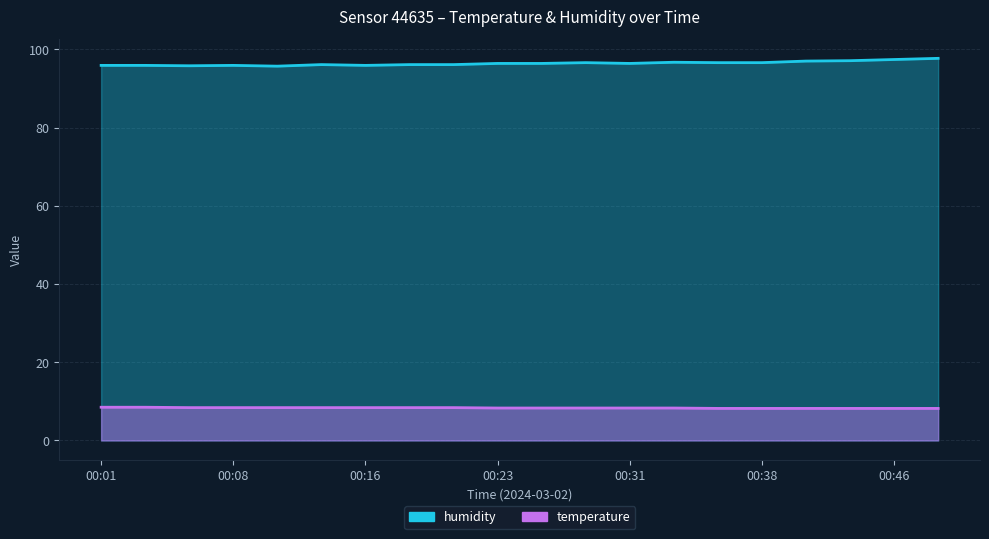

What are all the series names shown in the legend?

temperature, humidity